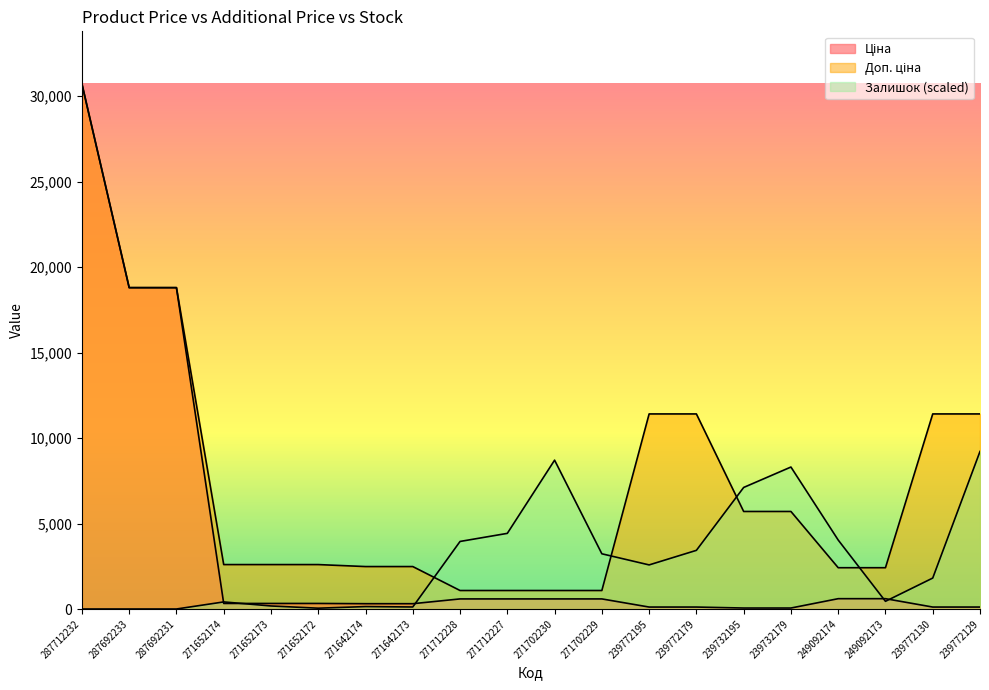

Reading right to left, extract all data points from this chart.

Ціна: 239772129=114.1	239772130=114.1	249092173=603.7	249092174=603.7	239732179=57.0	239732195=57.0	239772179=114.1	239772195=114.1	271702229=589.9	271702230=589.9	271712227=589.9	271712228=589.9	271642173=310.3	271642174=310.3	271652172=324.8	271652173=324.8	271652174=324.8	287692231=18796.8	287692233=18796.8	287712232=30717.1
Доп. ціна: 239772129=11410.0	239772130=11410.0	249092173=2414.8	249092174=2414.8	239732179=5705.0	239732195=5705.0	239772179=11410.0	239772195=11410.0	271702229=1081.7	271702230=1081.7	271712227=1081.7	271712228=1081.7	271642173=2482.4	271642174=2482.4	271652172=2598.3	271652173=2598.3	271652174=2598.3	287692231=18796.8	287692233=18796.8	287712232=30717.1
Залишок: 239772129=9215.1	239772130=1809.9	249092173=449.5	249092174=4033.8	239732179=8304.3	239732195=7109.5	239772179=3430.5	239772195=2578.8	271702229=3229.4	271702230=8706.5	271712227=4424.2	271712228=3951.0	271642173=118.3	271642174=142.0	271652172=47.3	271652173=177.4	271652174=414.0	287692231=0.0	287692233=0.0	287712232=0.0